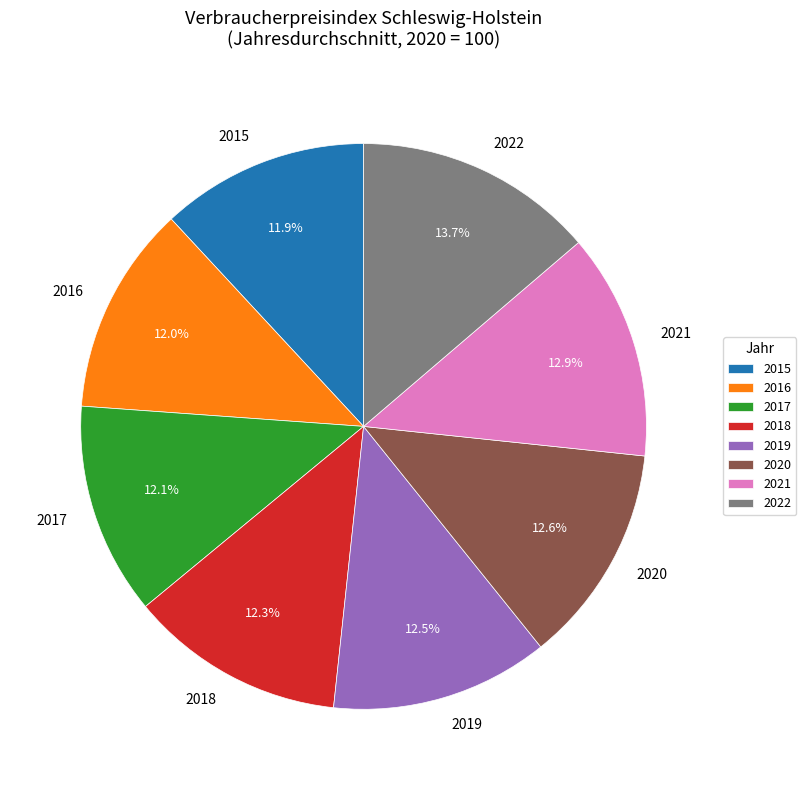

Approximately how many times larger is the value at 2020 compared to 2021?

1.0